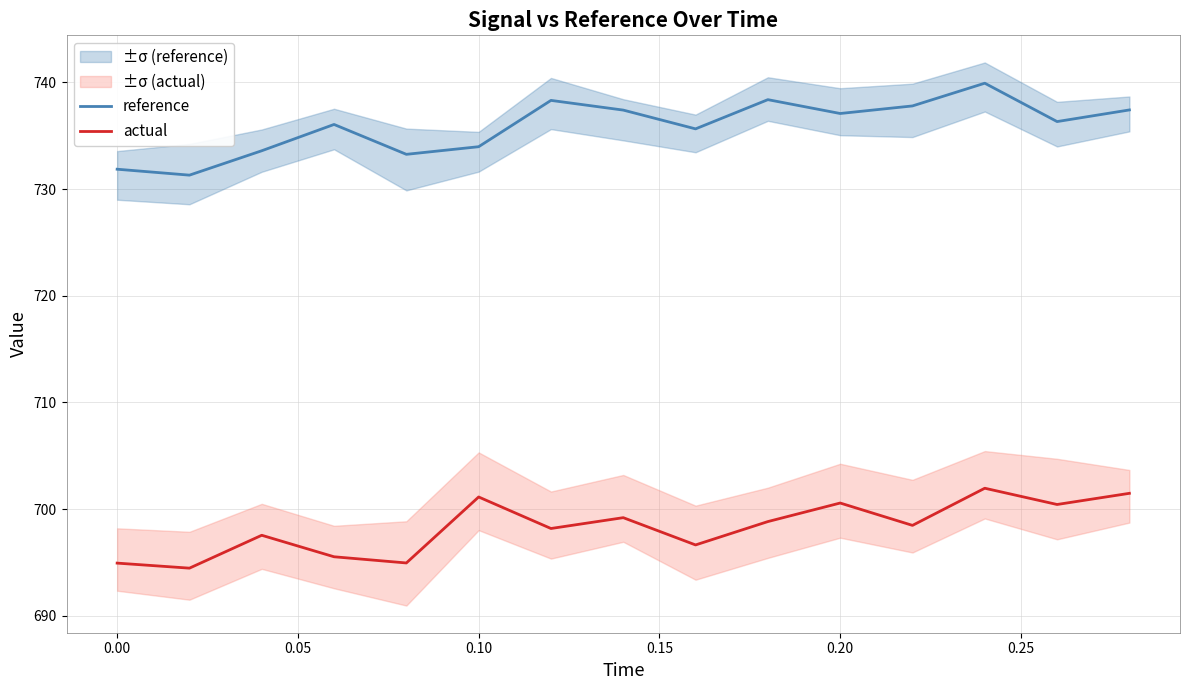

True or false: reference and actual intersect in this chart.

False